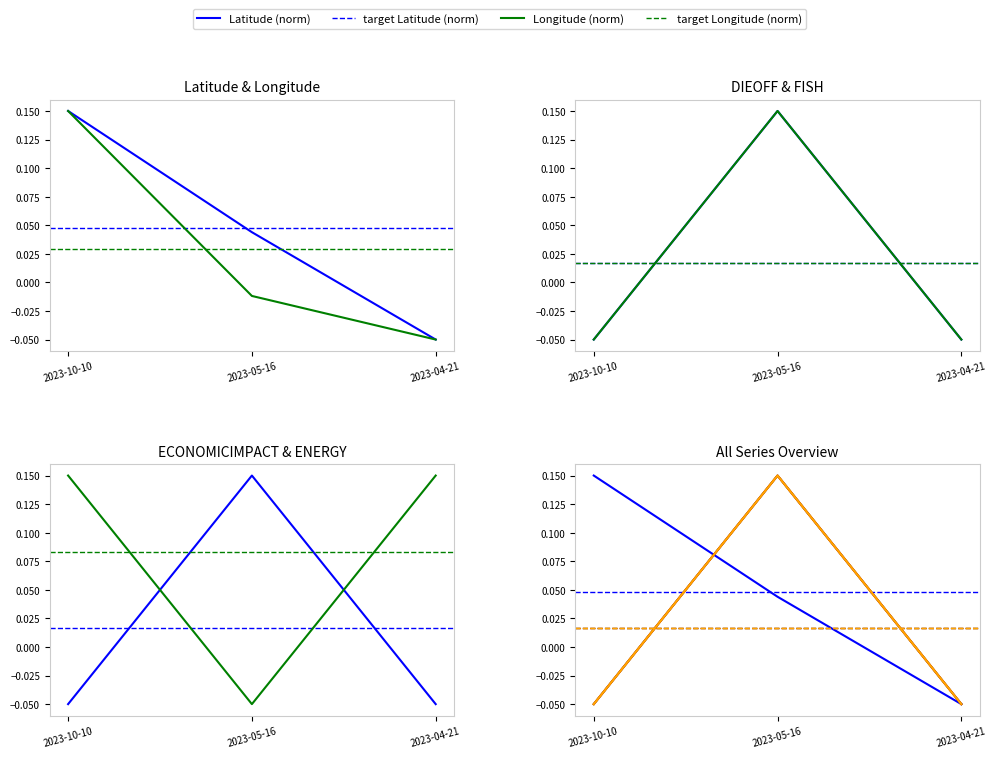

At which label does Latitude reach its peak?

2023-10-10